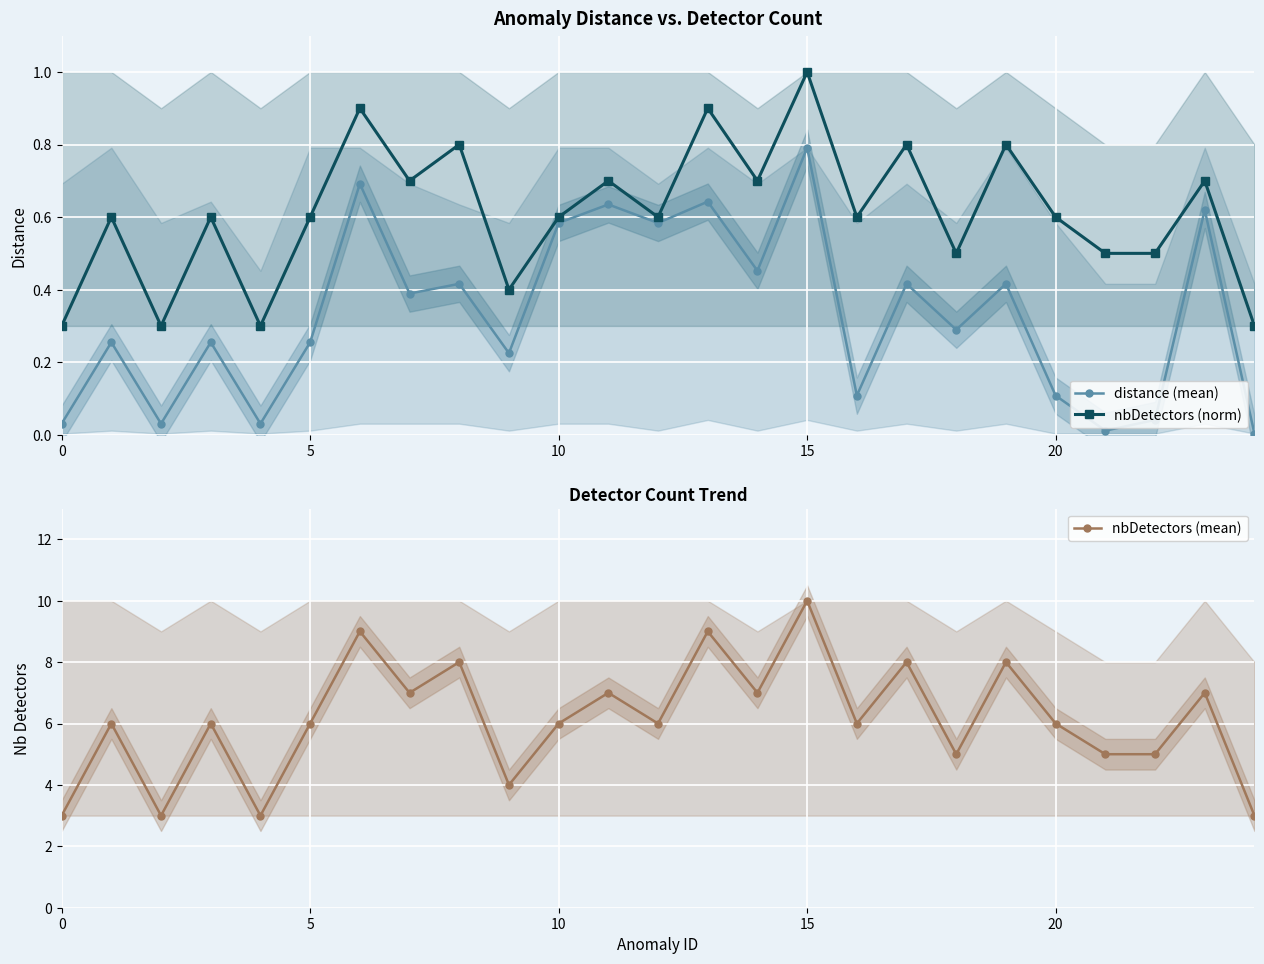

How many distinct data groups are displayed?

3